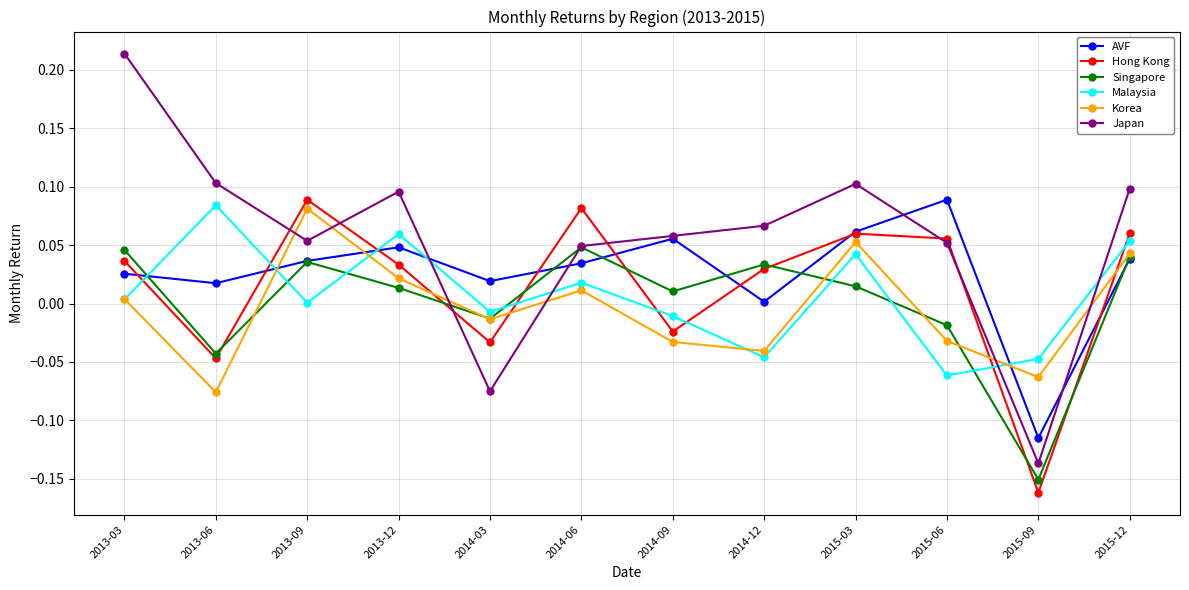

At which label does AVF reach its peak?

2015-06